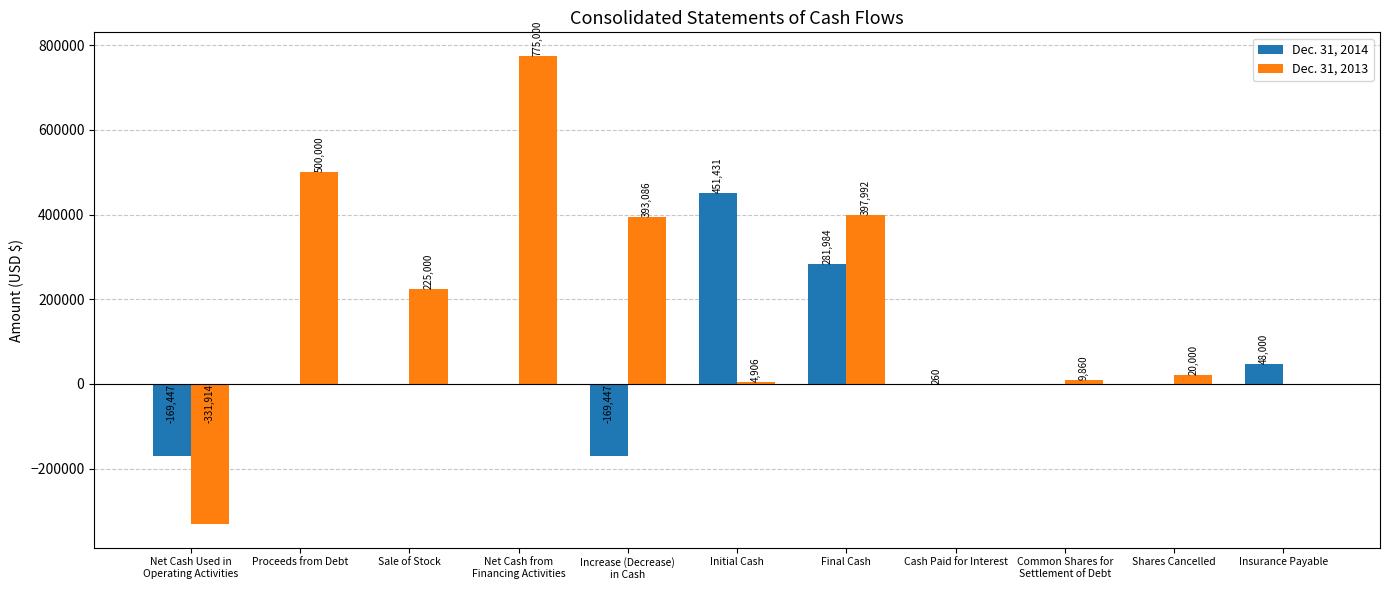

Count the number of data series in this chart.

2